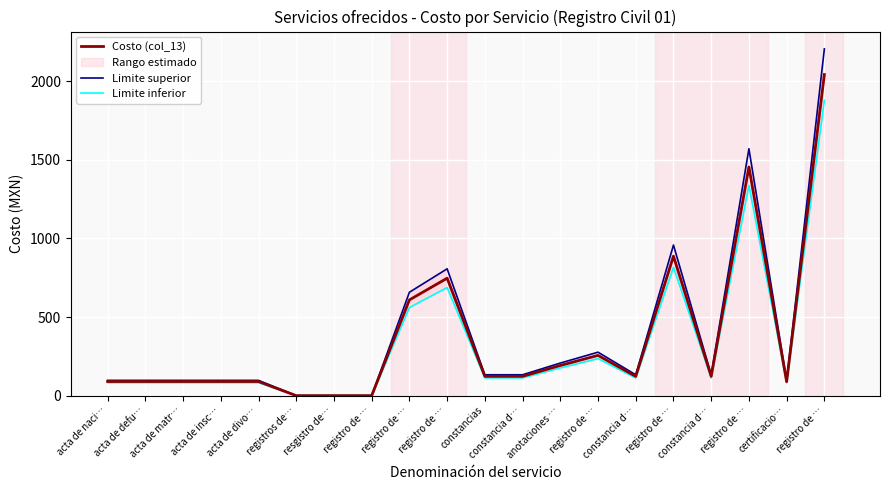

At how many categories does at least one series exceed 1731?

1